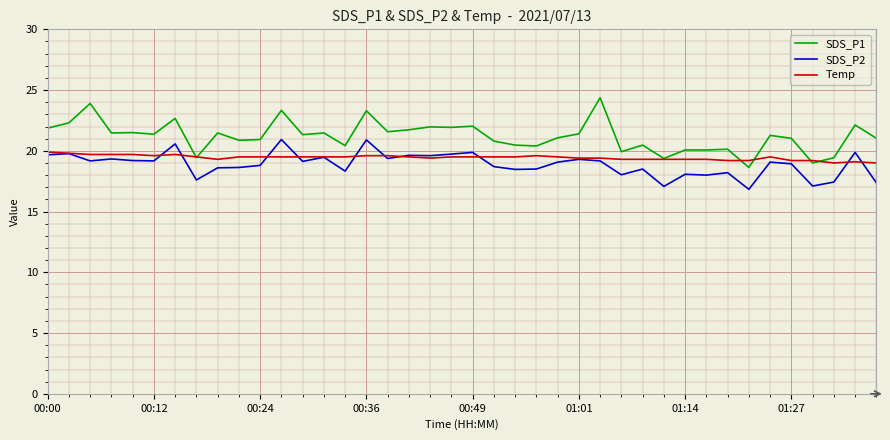

Rank the series by their maximum value, from lowest to highest.

Temp, SDS_P2, SDS_P1